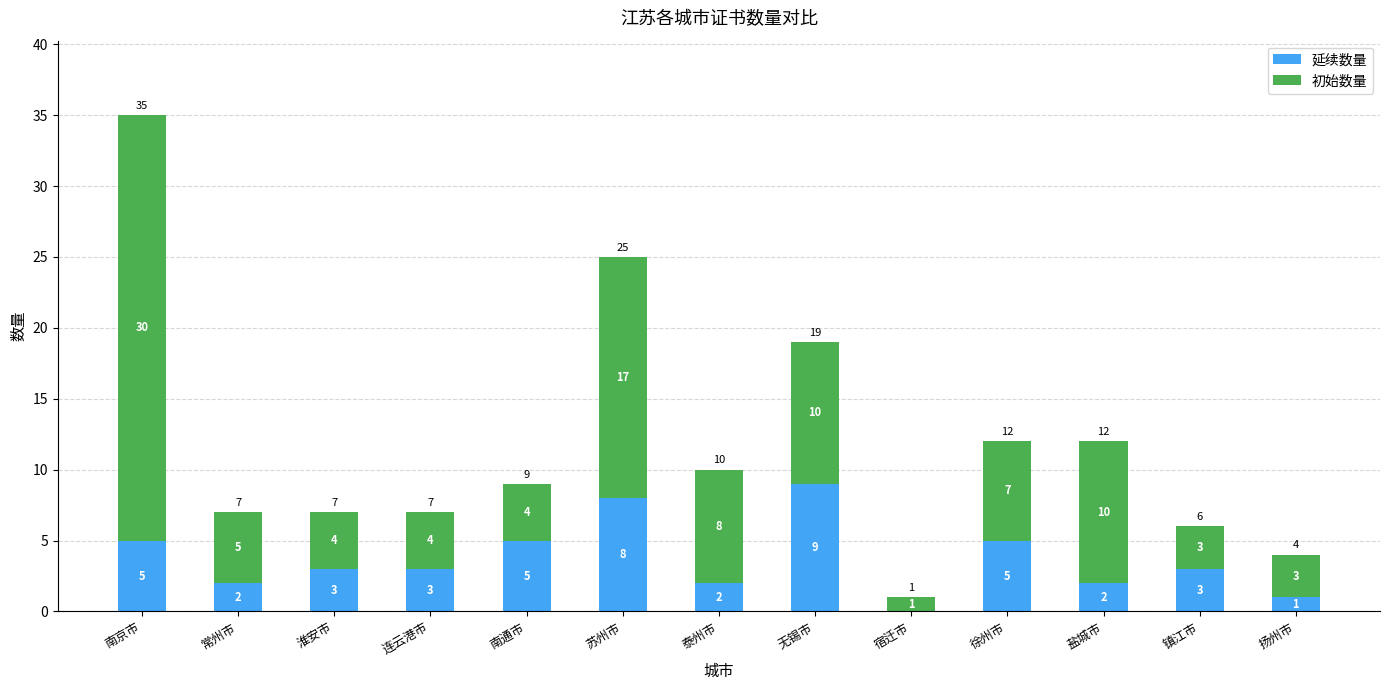

Reading right to left, list the values for the 延续数量 series.

扬州市=1	镇江市=3	盐城市=2	徐州市=5	宿迁市=0	无锡市=9	泰州市=2	苏州市=8	南通市=5	连云港市=3	淮安市=3	常州市=2	南京市=5